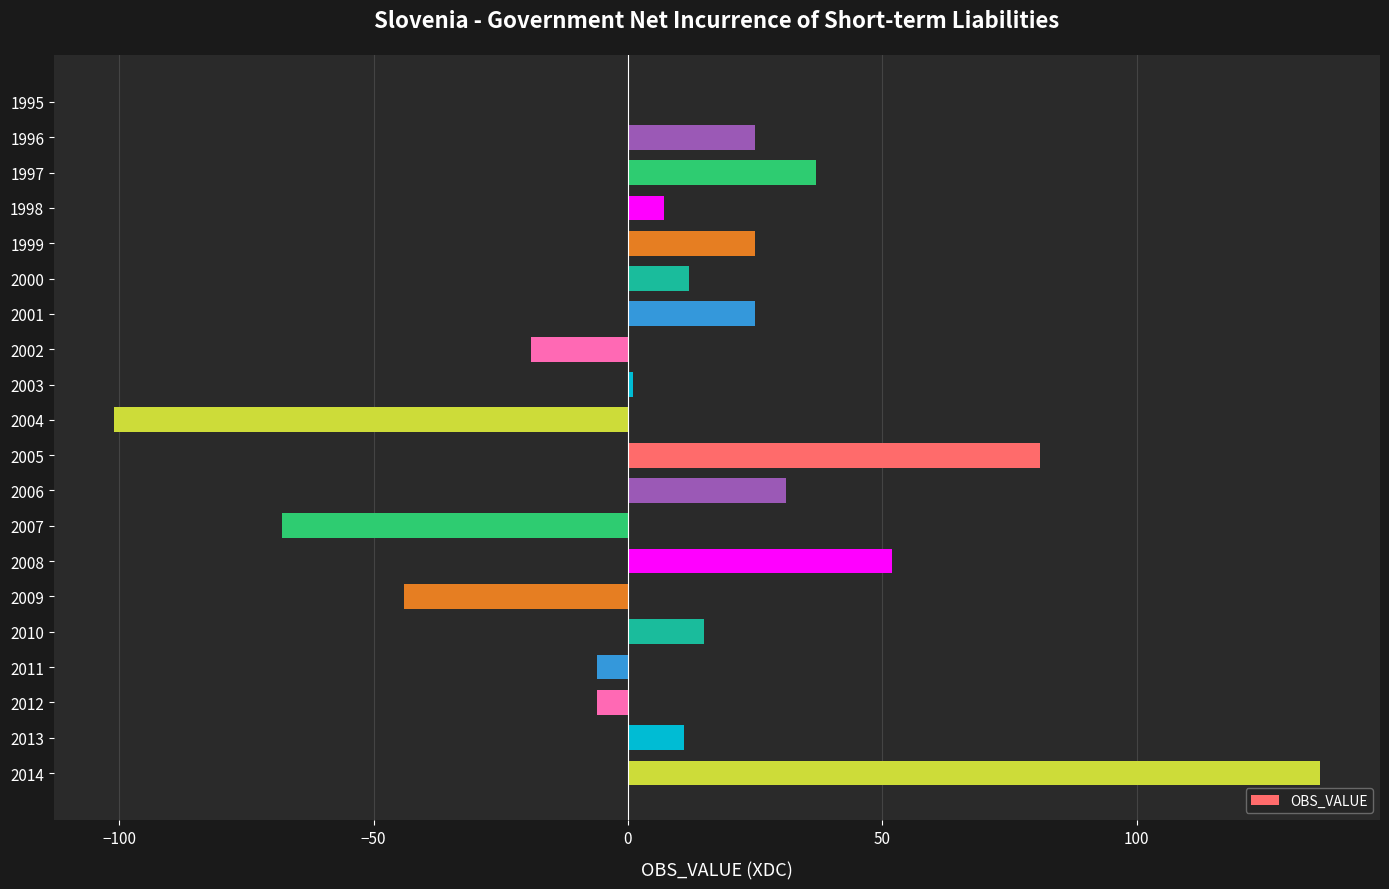

Is it true that the value at 2004 is -101?

True